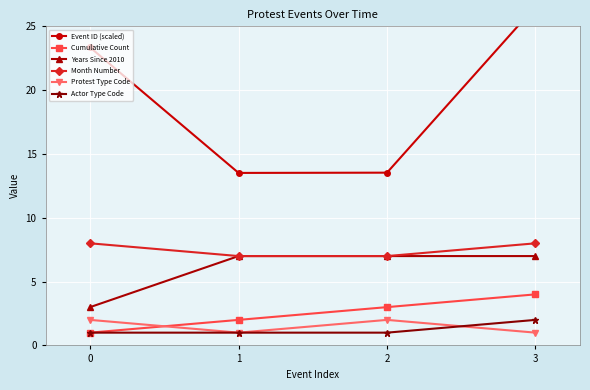

What is the spread (max minus min) of values at 0?

22.4